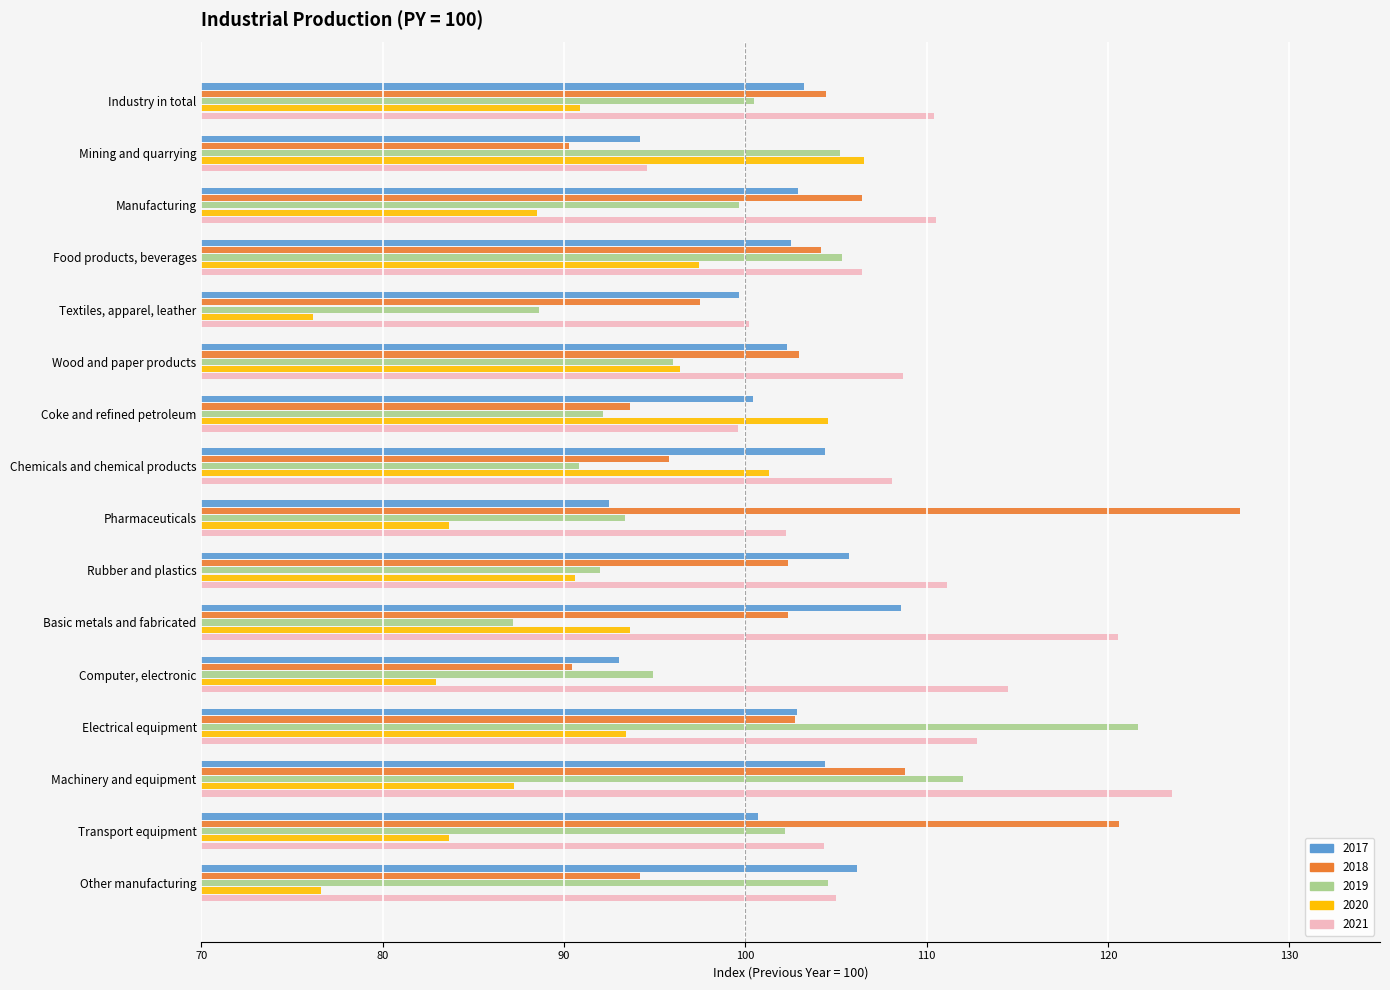

Which series has the largest total across all categories?

2021